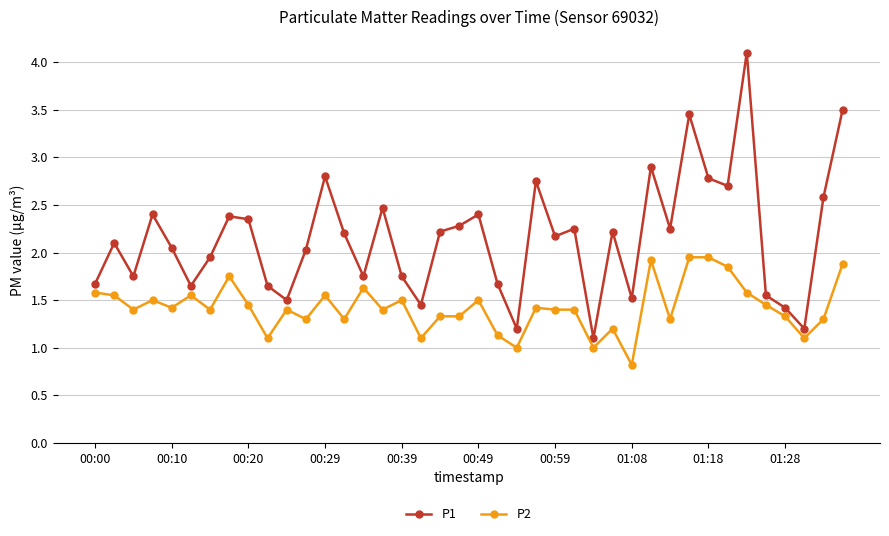

What is the difference between the maximum and minimum values in the P1 series?

3.0